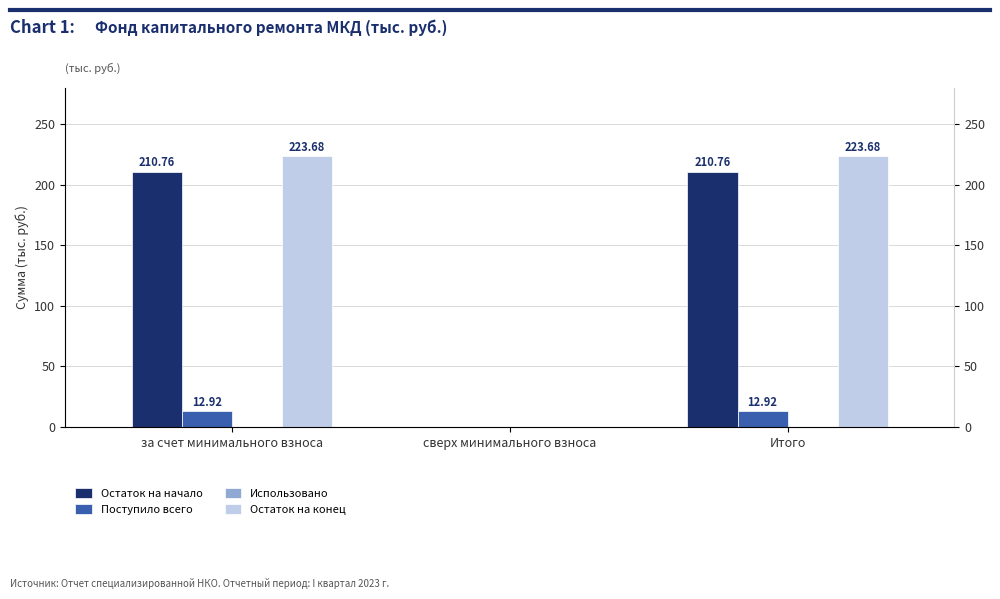

Where is Остаток на конец nearest to the value 111?

сверх минимального взноса